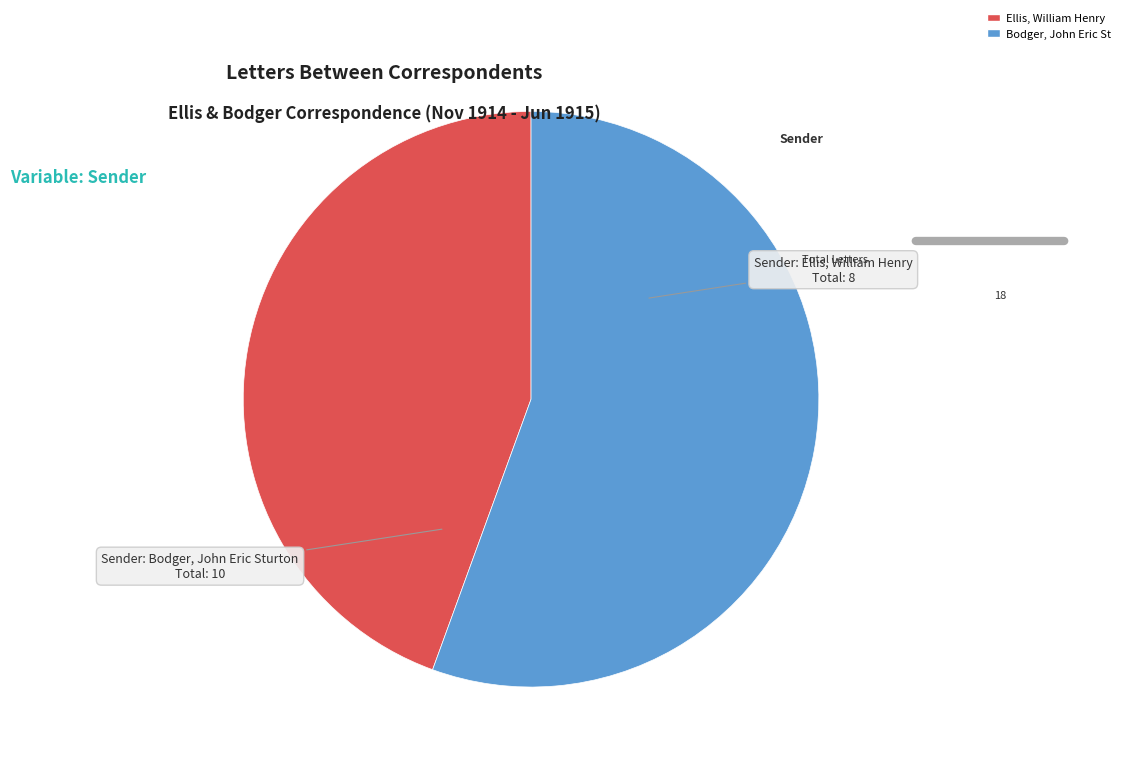

Does any single category account for the majority?

Yes